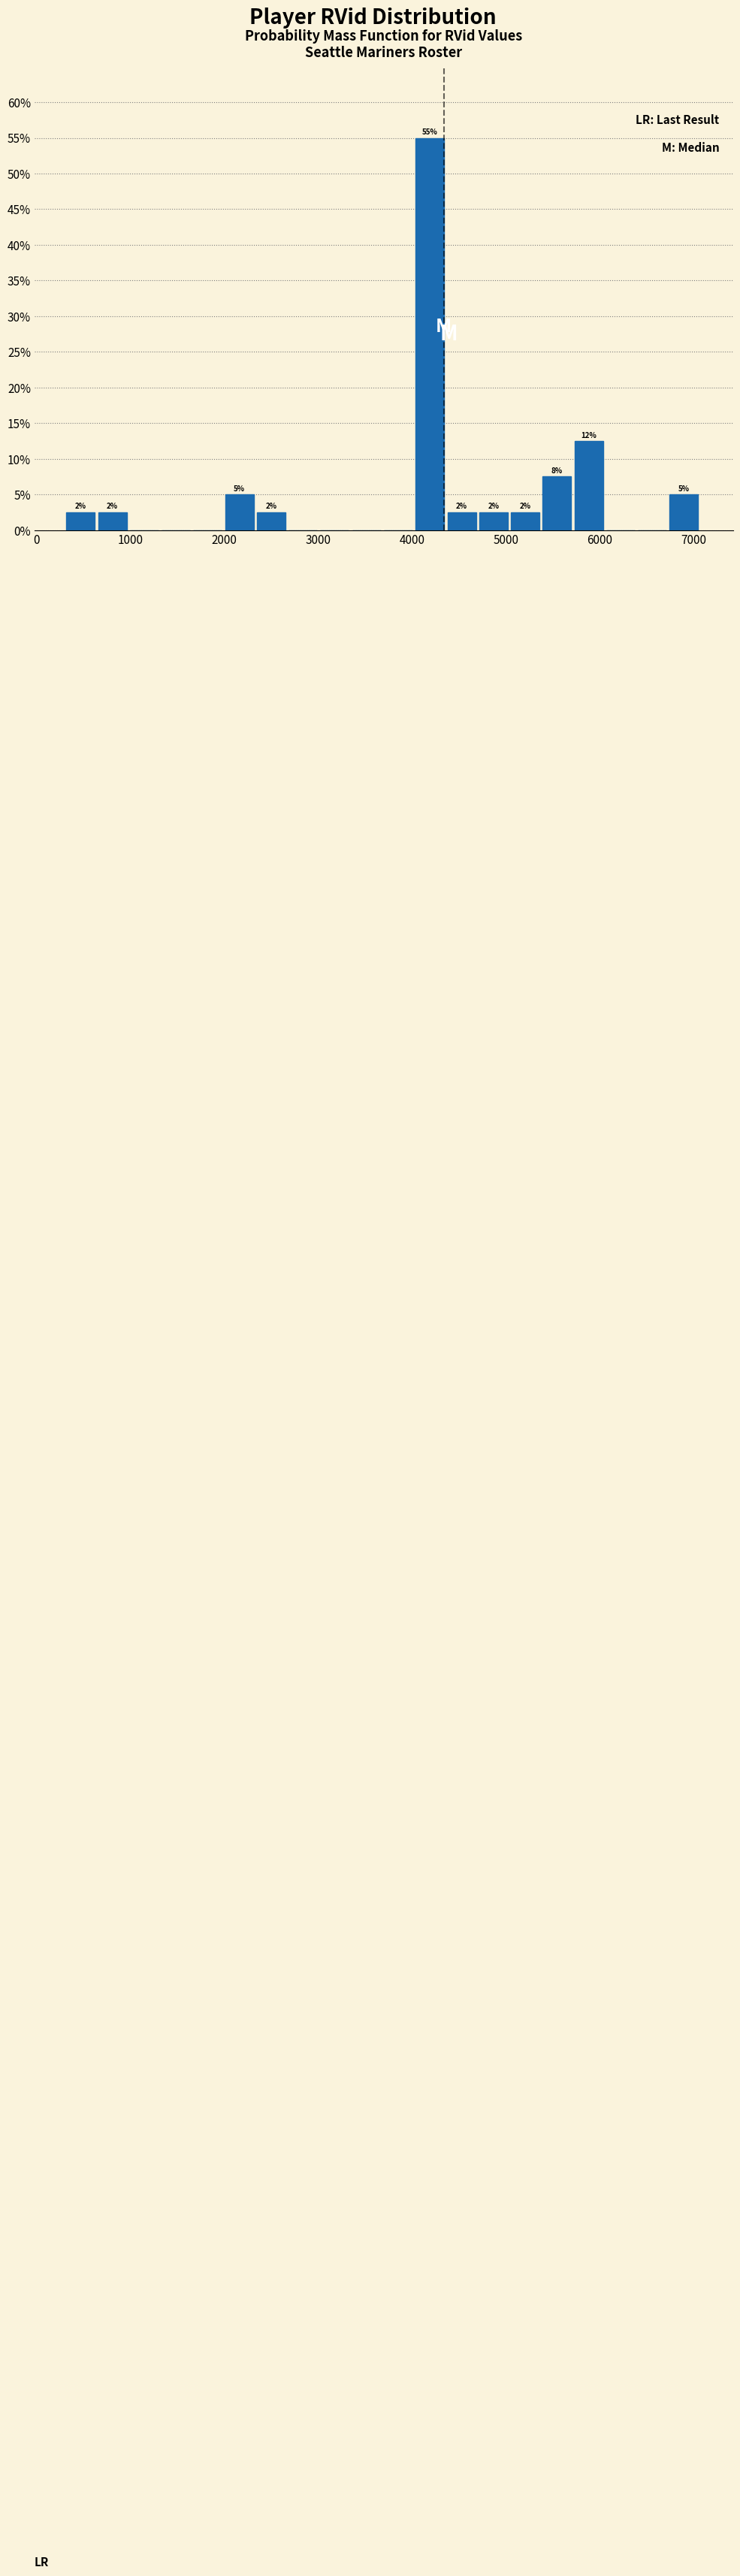

Around what value on the x-axis is the tallest bar? Give the approximate position of its centre, as read against the axis.

4200